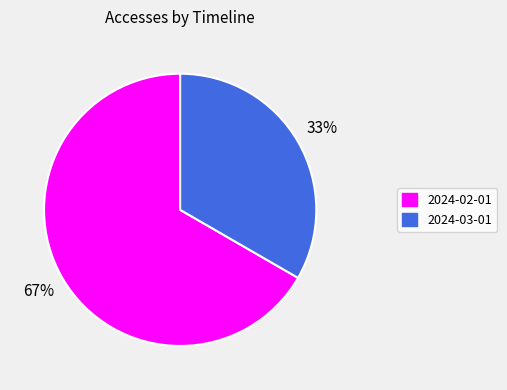

To the nearest percent, what is the average slice percentage?

50%